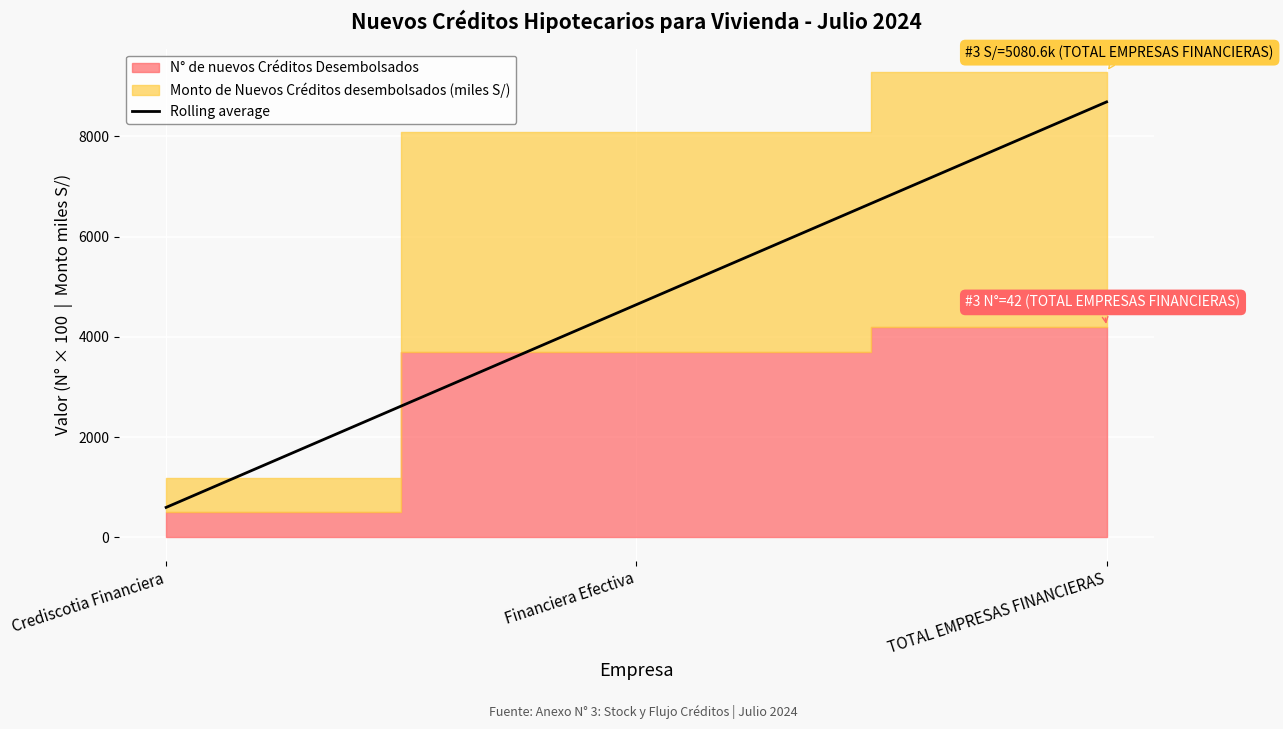

The Rolling average series shows 4465.4 at TOTAL EMPRESAS FINANCIERAS. True or false?

False